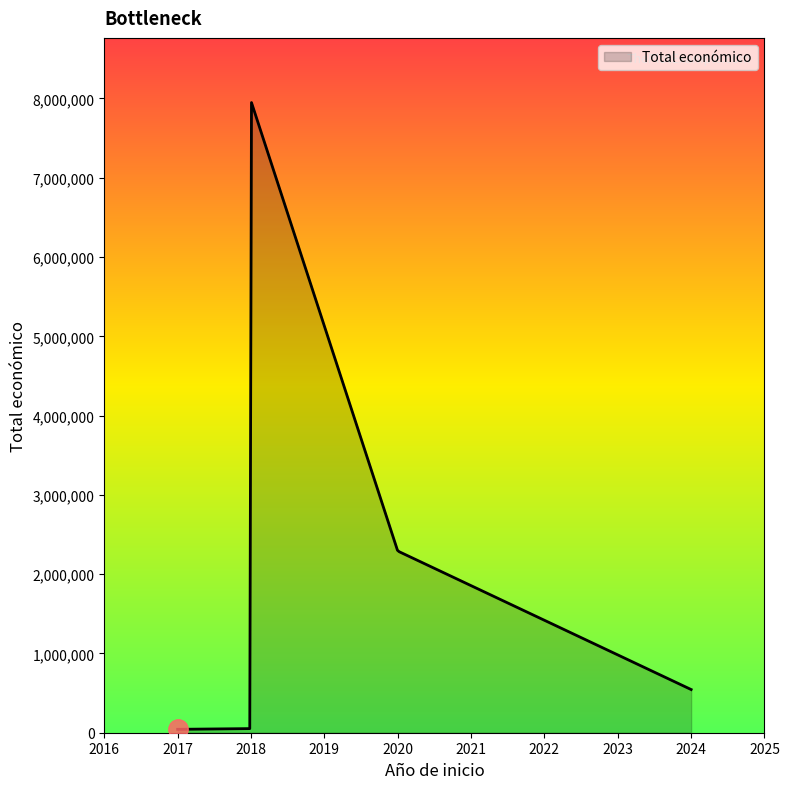

What is the greatest value displayed?

7948431.5